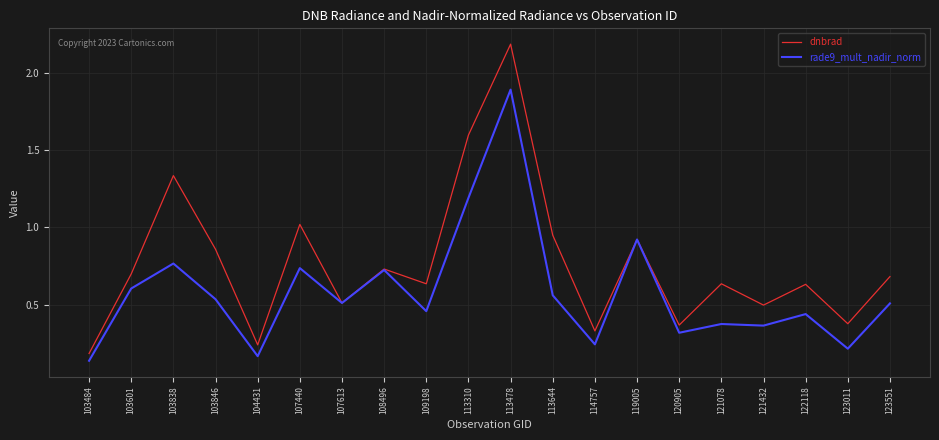

Is the value of dnbrad at 119005 greater than the value of rade9_mult_nadir_norm at 114757?

Yes